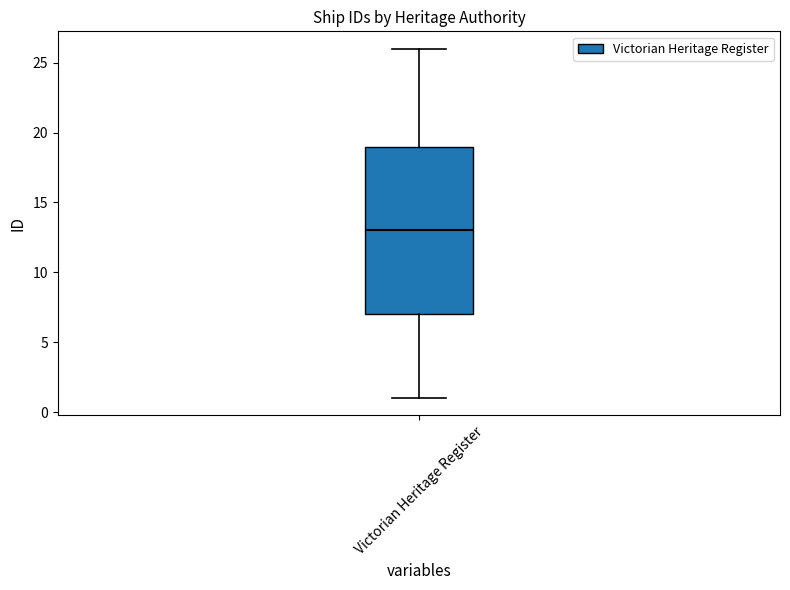

Where is the upper edge of the box for Victorian Heritage Register on the y-axis? The values are not printed on the chart, so give them approximately, as read against the axis.

19